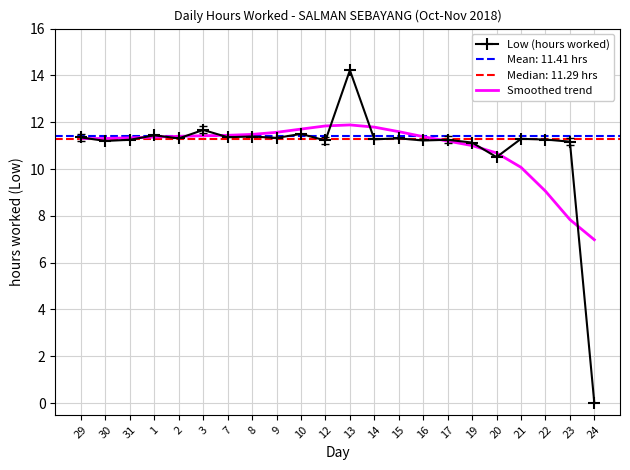

What is the label of the 6th point from the left?

3